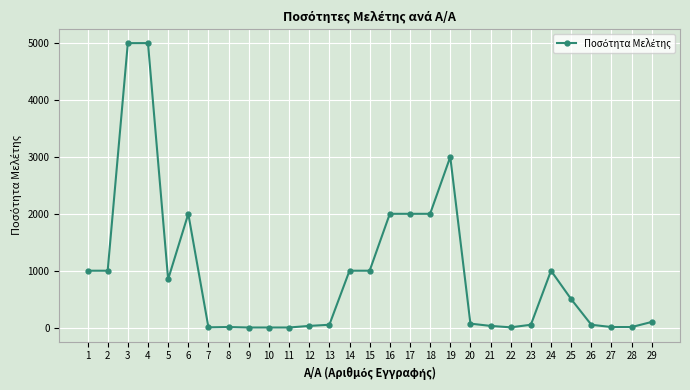

What is the approximate value at 25?

500